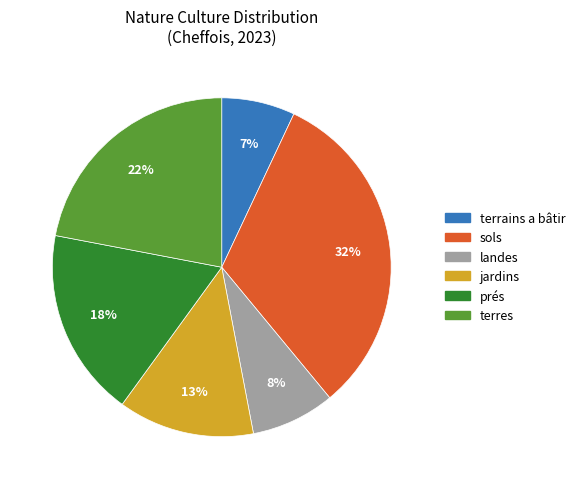

To the nearest percent, what percentage of the pie is prés?

18%